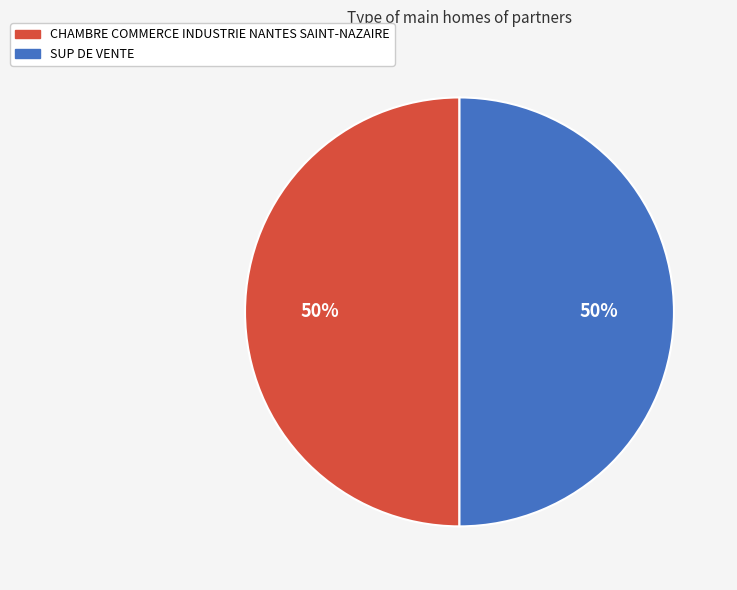

Count the number of slices in the pie.

2